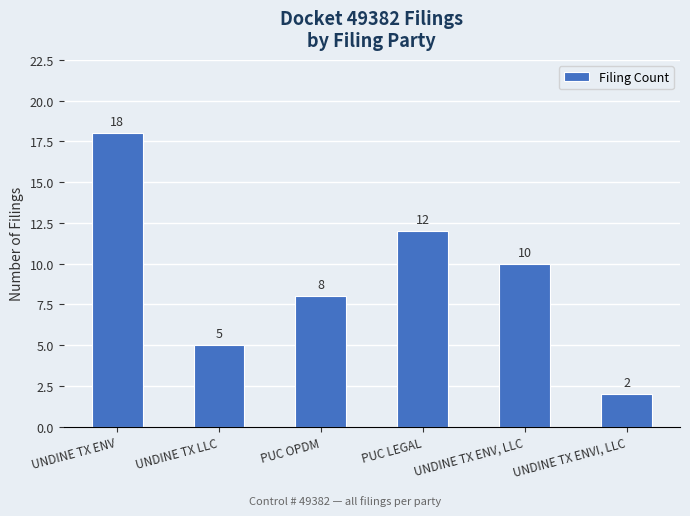

The value at UNDINE TX ENV, LLC is 6. True or false?

False